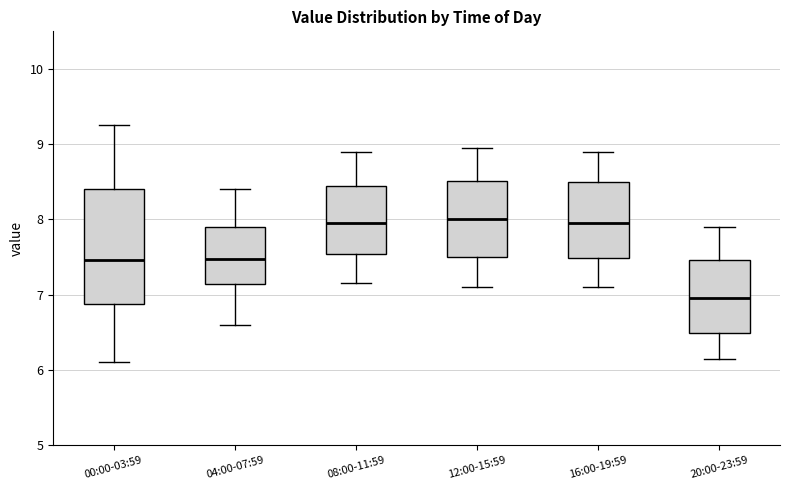

Reading left to right, transcribe this box plot: for each box, give where its median line is, the range the box spans, and where its two whiskers end, as read against the y-axis. The values are not printed on the chart, so give them approximately, as read against the axis.

00:00-03:59: median 7.5, box 6.9 to 8.4, whiskers 6.1 to 9.3
04:00-07:59: median 7.5, box 7.1 to 7.9, whiskers 6.6 to 8.4
08:00-11:59: median 8.0, box 7.5 to 8.5, whiskers 7.2 to 8.9
12:00-15:59: median 8.0, box 7.5 to 8.5, whiskers 7.1 to 9.0
16:00-19:59: median 8.0, box 7.5 to 8.5, whiskers 7.1 to 8.9
20:00-23:59: median 7.0, box 6.5 to 7.5, whiskers 6.2 to 7.9